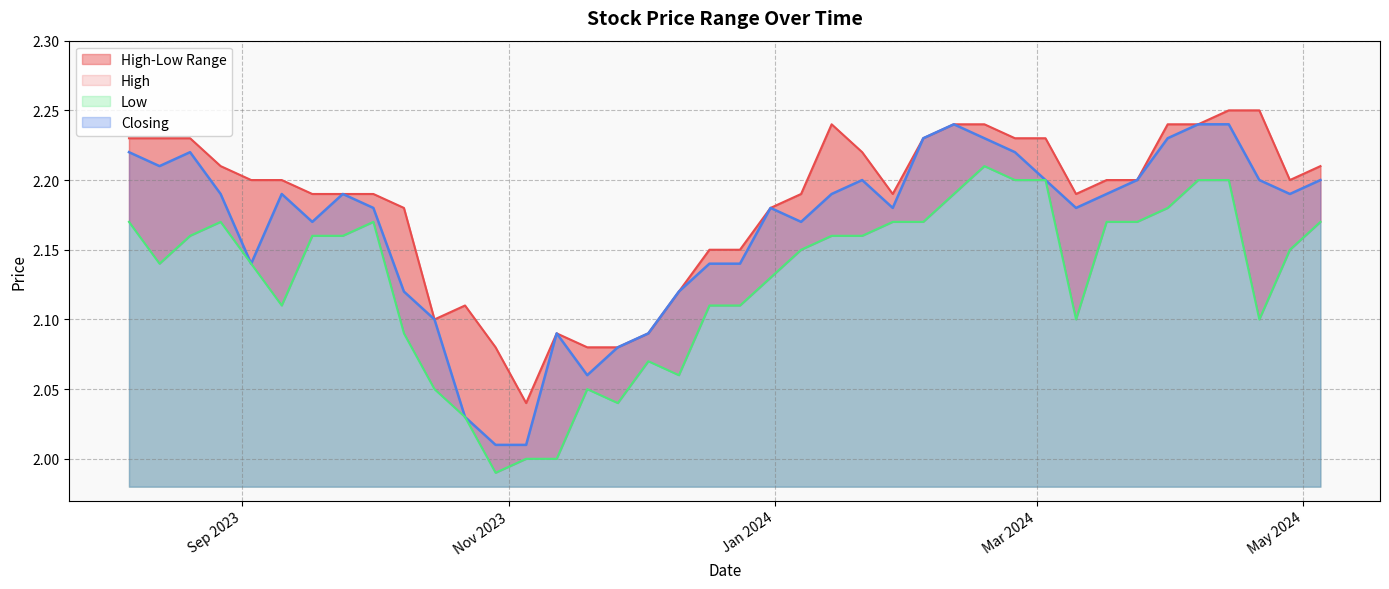

How many lines are shown in the chart?

3